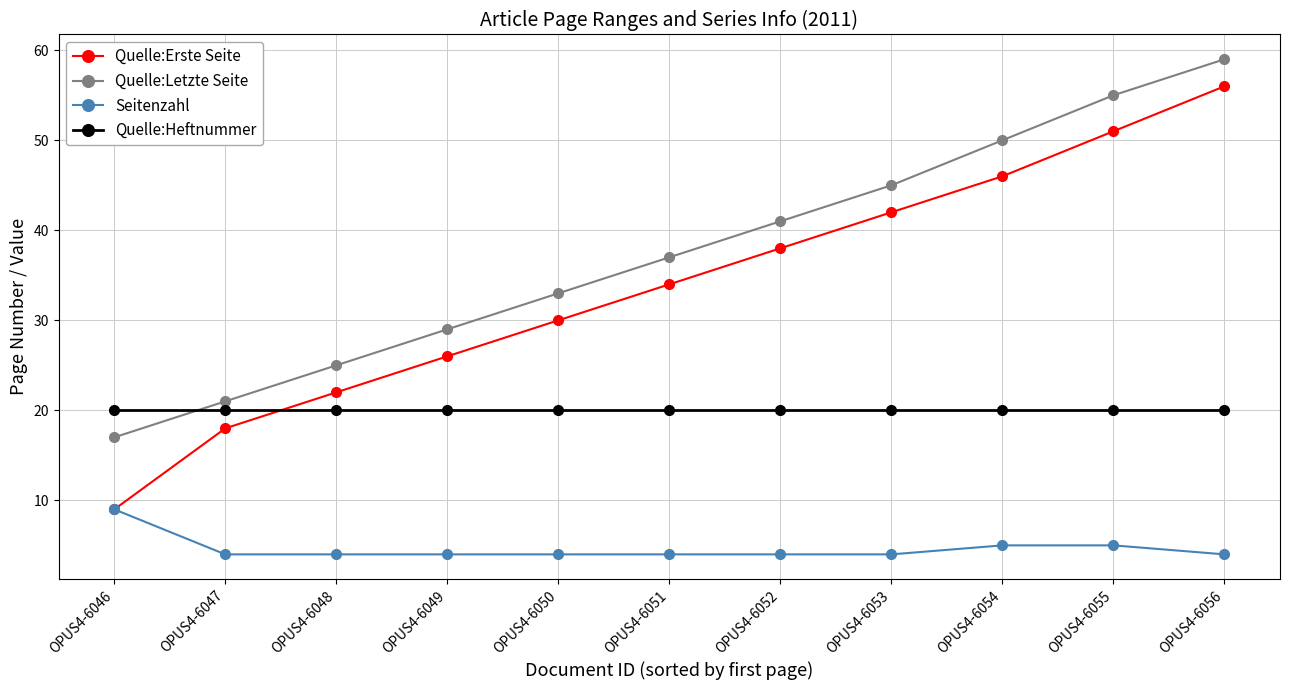

Which series has the widest spread of values?

Quelle:Erste Seite